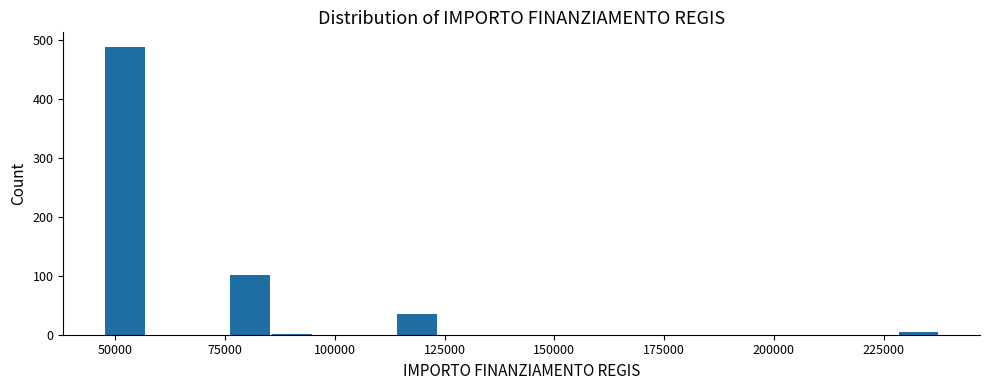

Read against the x-axis, roughly where is the centre of the tallest bar?

50000